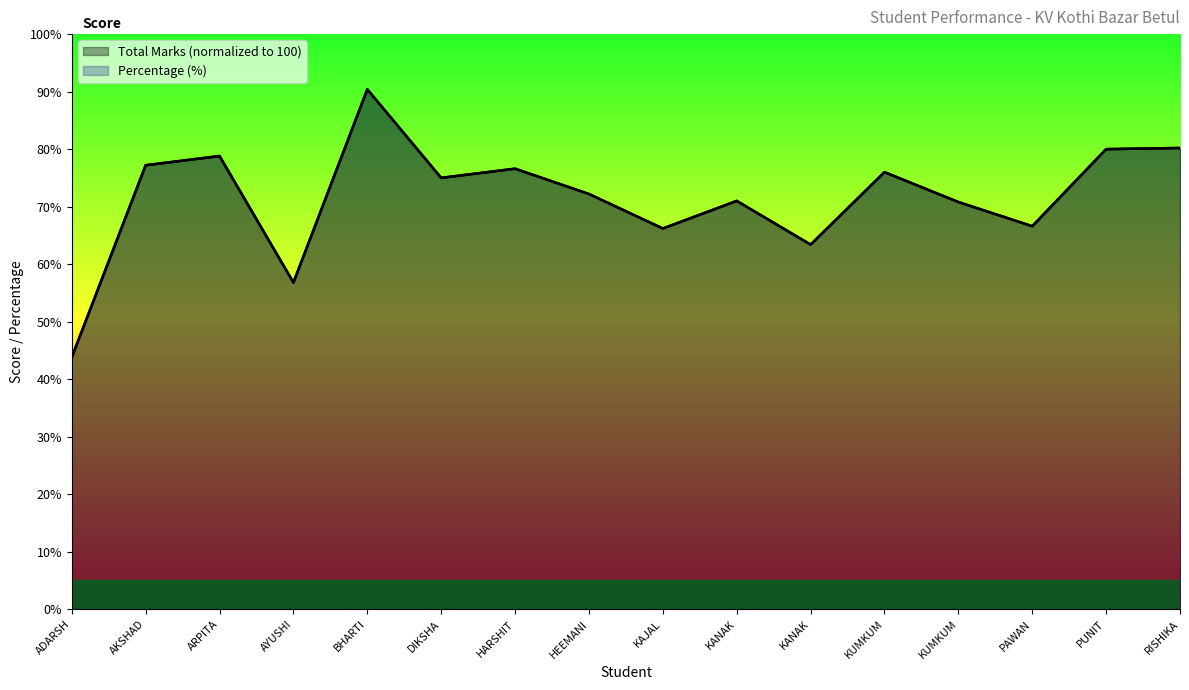

What is the total value across all series at KANAK?

142.0